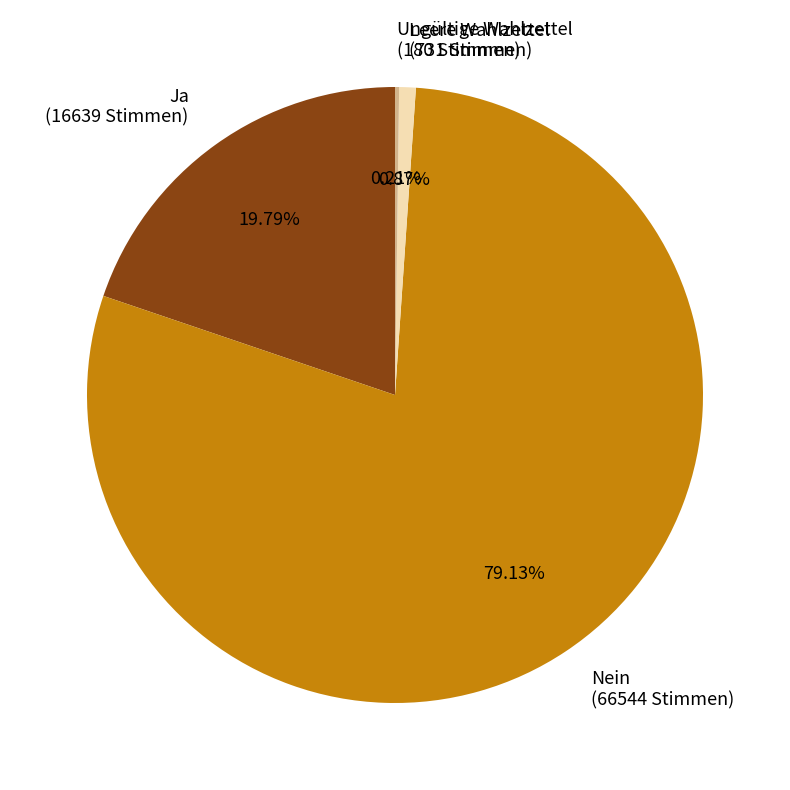

What is the ratio of the value at Nein (66544 Stimmen) to the value at Ja (16639 Stimmen)?

4.0